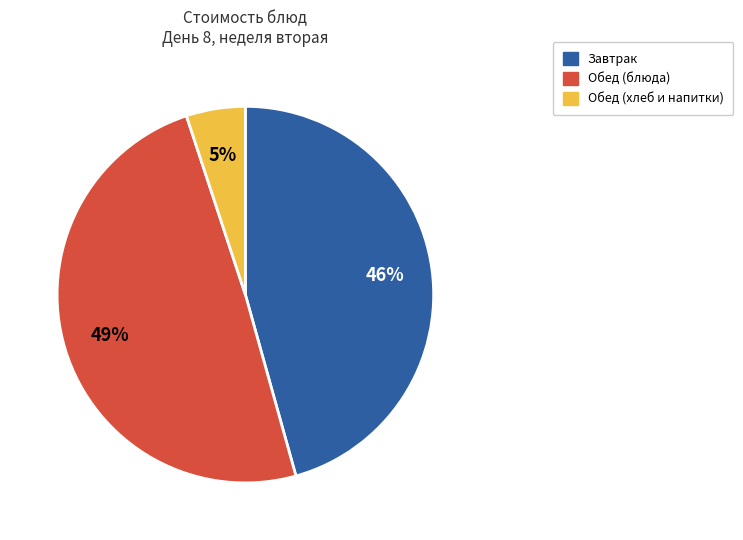

To the nearest percent, what is the difference between the largest and smallest slice percentages?

44%